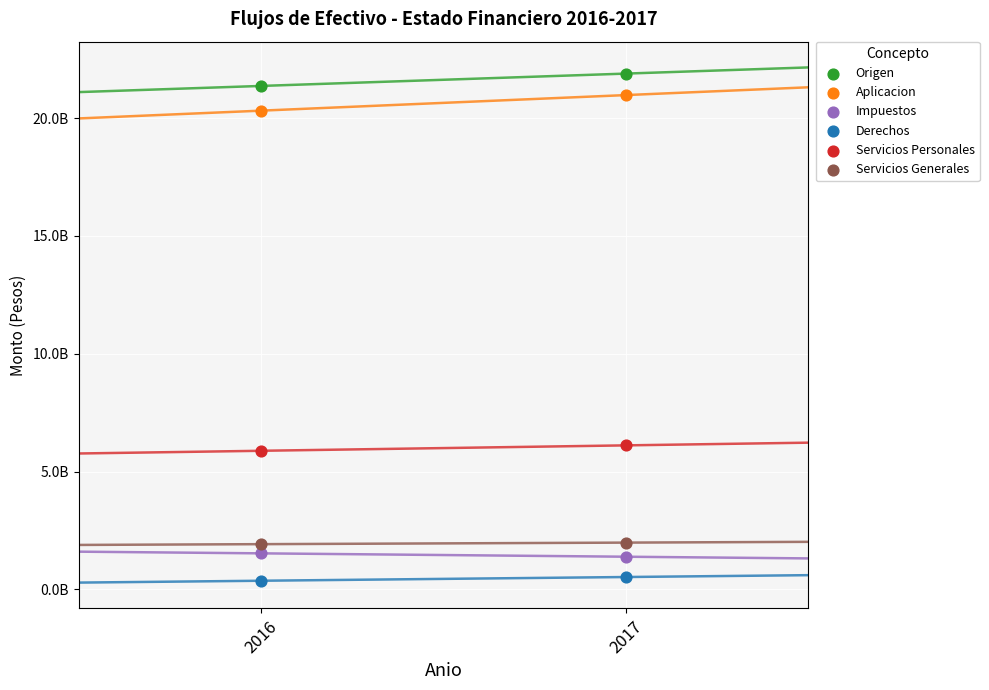

What are all the series names shown in the legend?

Origen, Aplicacion, Impuestos, Derechos, Servicios Personales, Servicios Generales